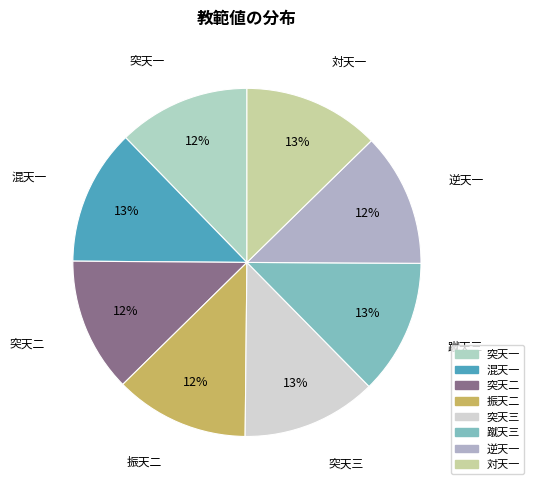

The 突天二 slice represents 12% of the pie. True or false?

True